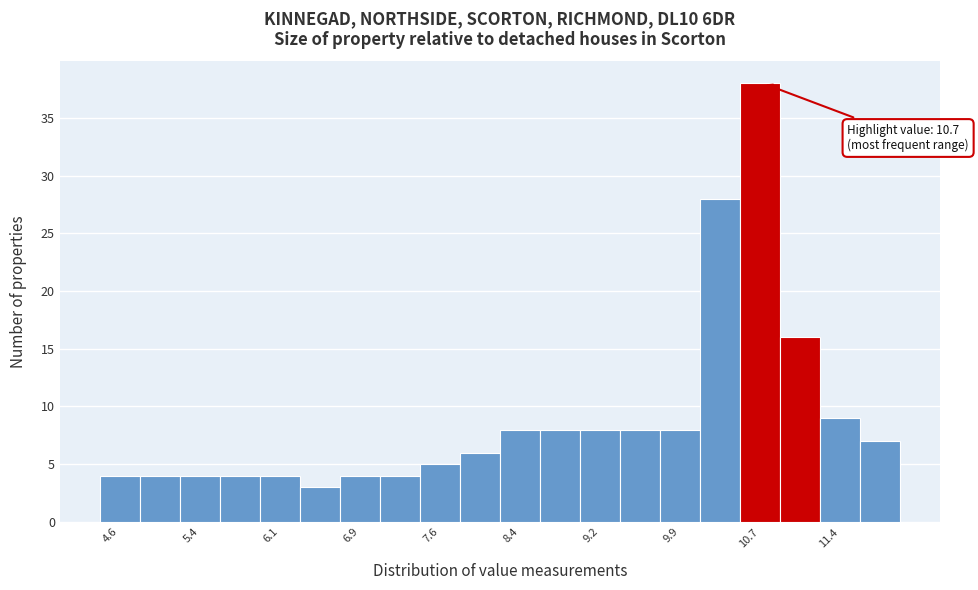

Read against the x-axis, roughly where is the centre of the tallest bar?

10.7